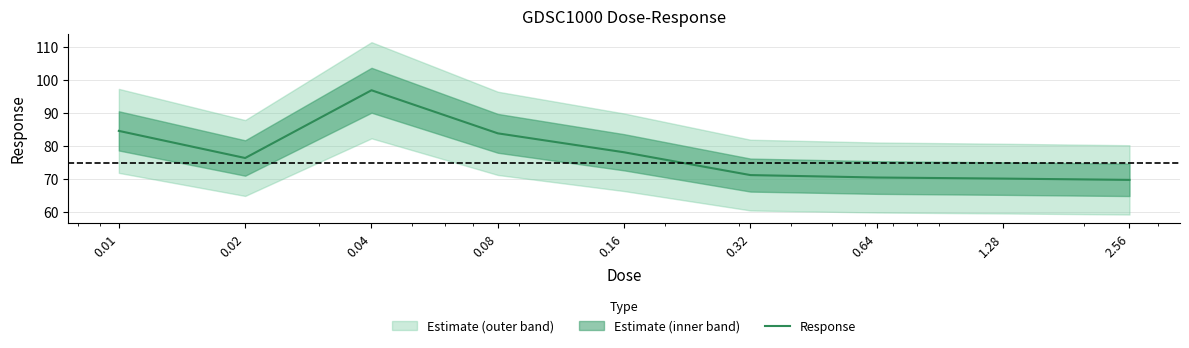

What is the approximate value at 0.64?

70.6